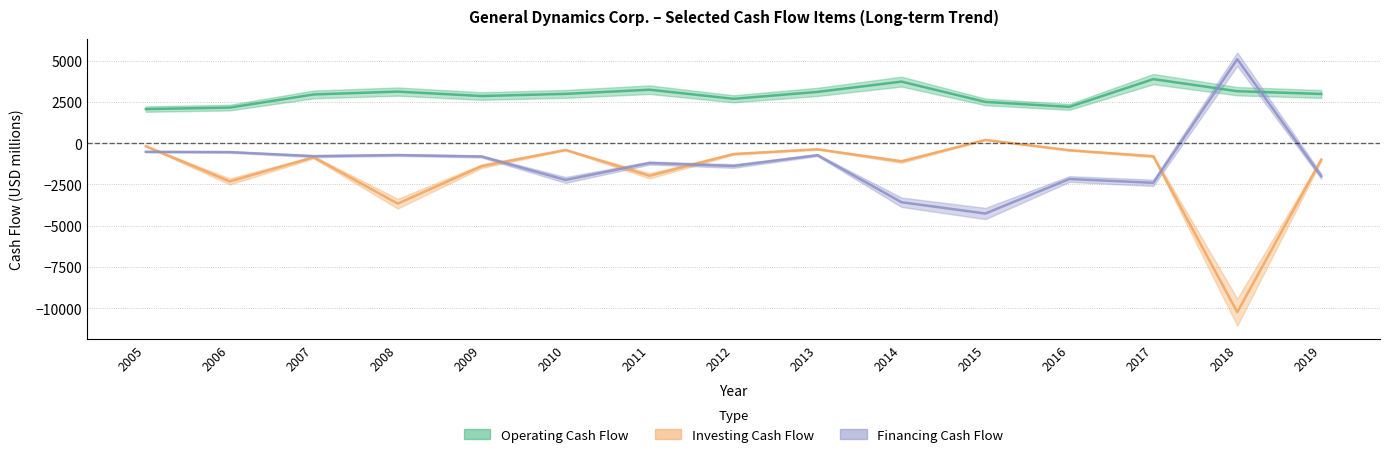

The value of Financing Cash Flow at 2009 is -341. True or false?

False